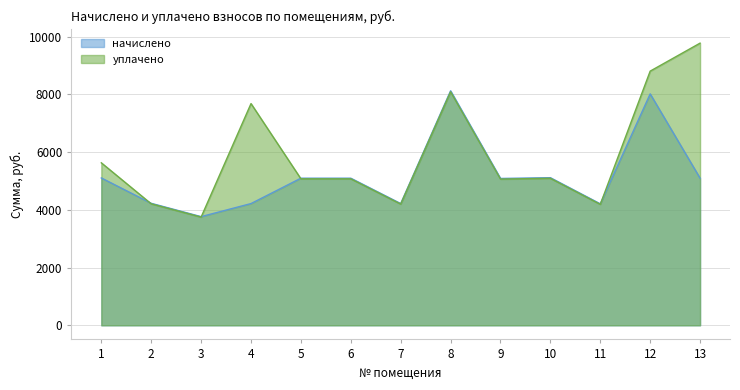

What is the lowest value of the начислено series?

3766.4